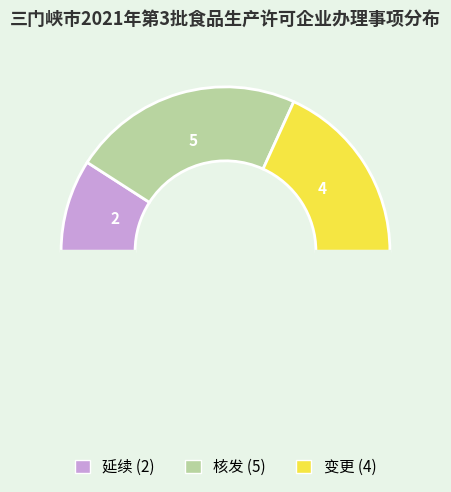

How many segments does this pie chart have?

4